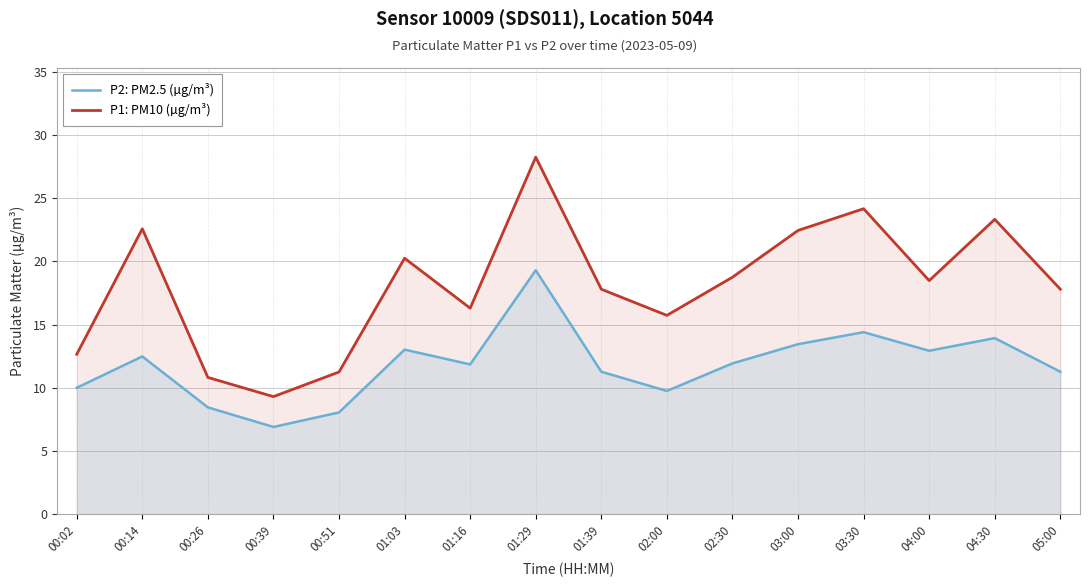

True or false: P2: PM2.5 (µg/m³) has a value of 18.1 at 01:16.

False